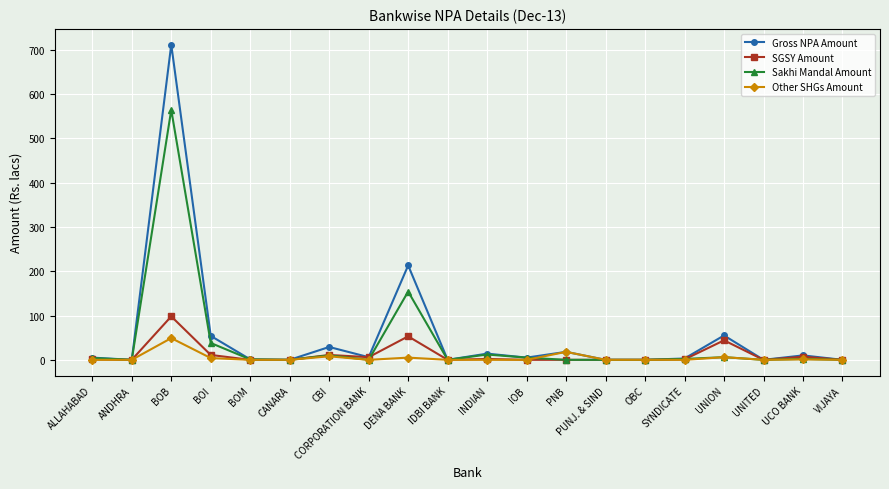

How many data points does each series have?

20